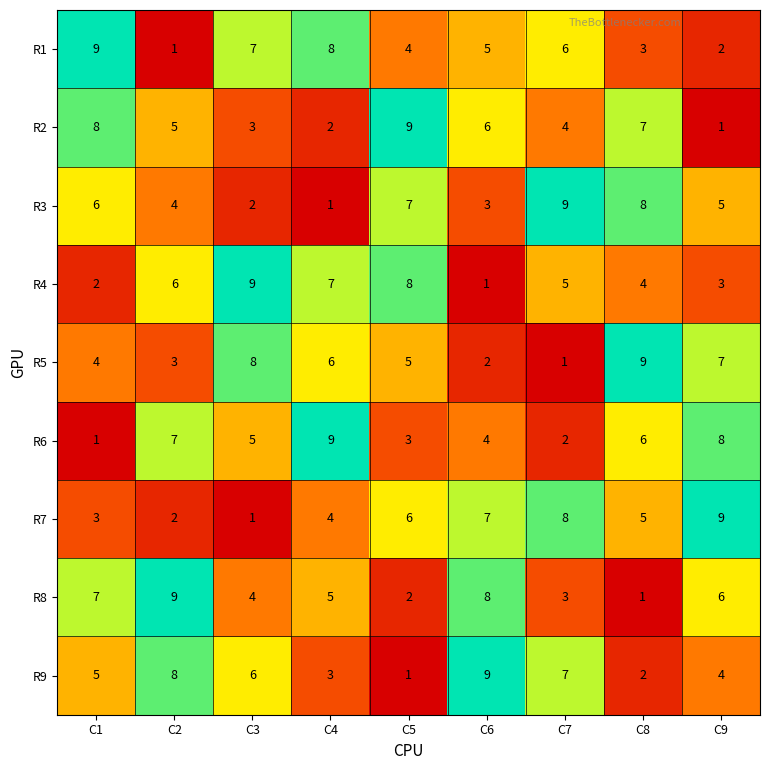

The value of R3 at C6 is 5. True or false?

False